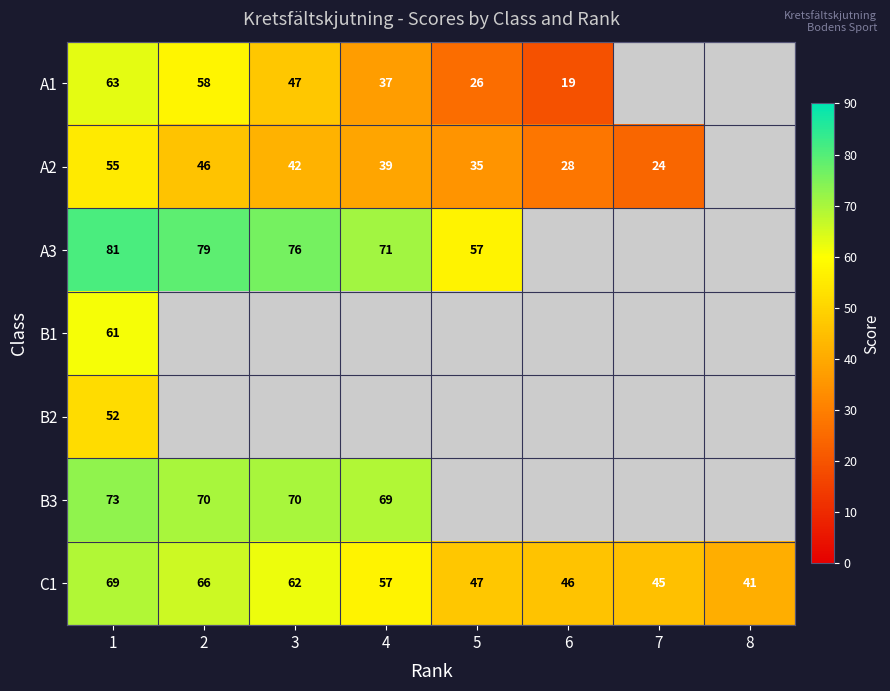

Is it true that A2 equals 39 at 4?

True